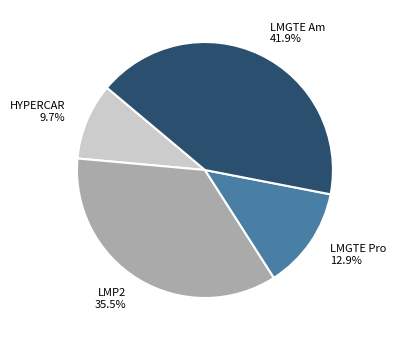

How many segments does this pie chart have?

4